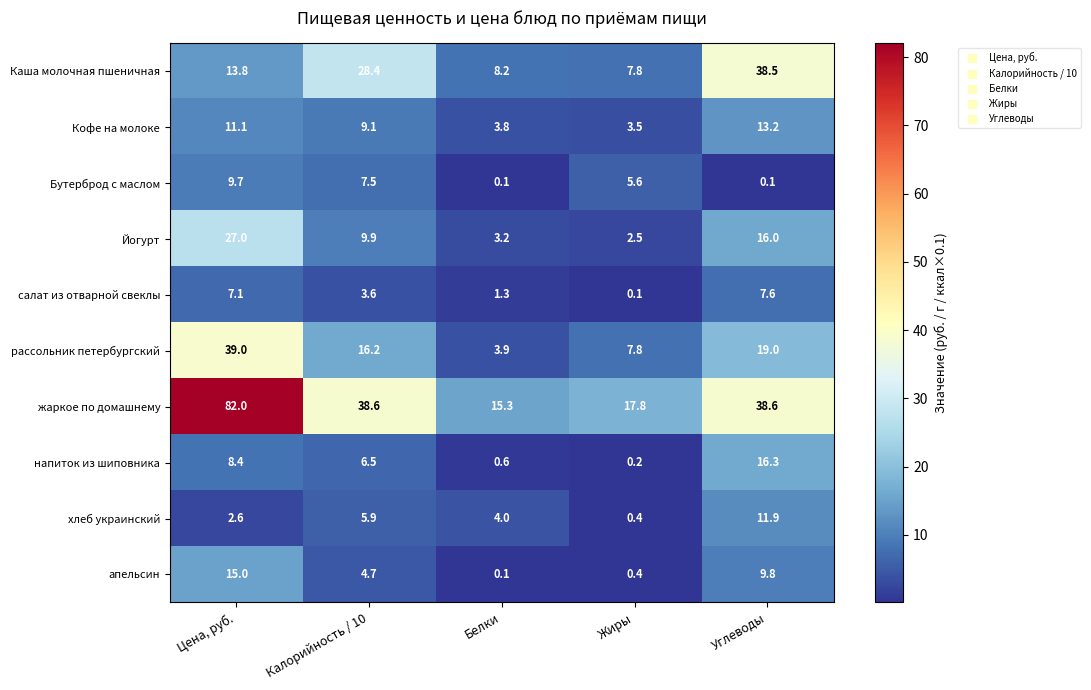

Which series has the widest spread of values?

жаркое по домашнему